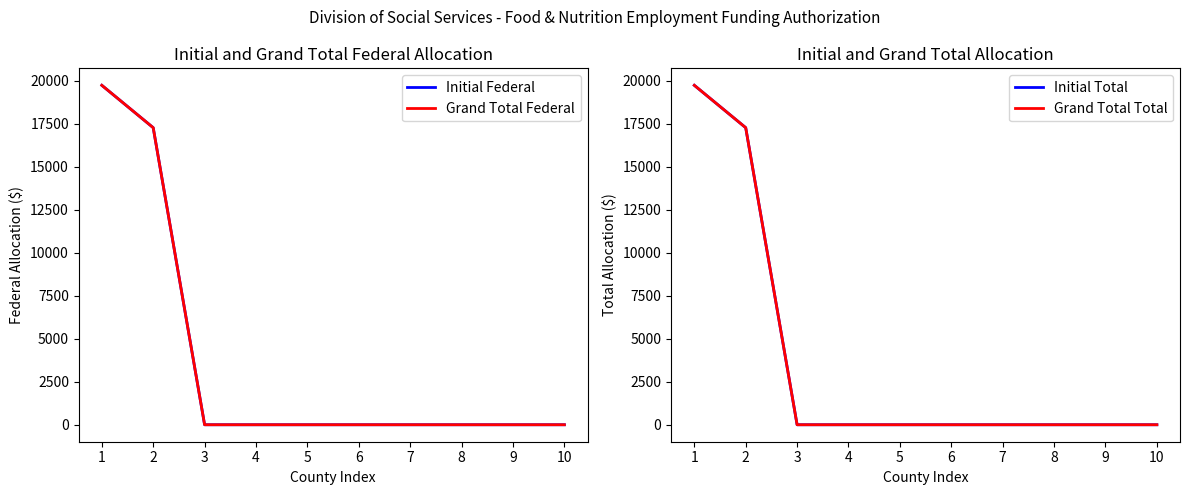

What is the difference between the maximum and second lowest values in the Initial Total series?

19734.2